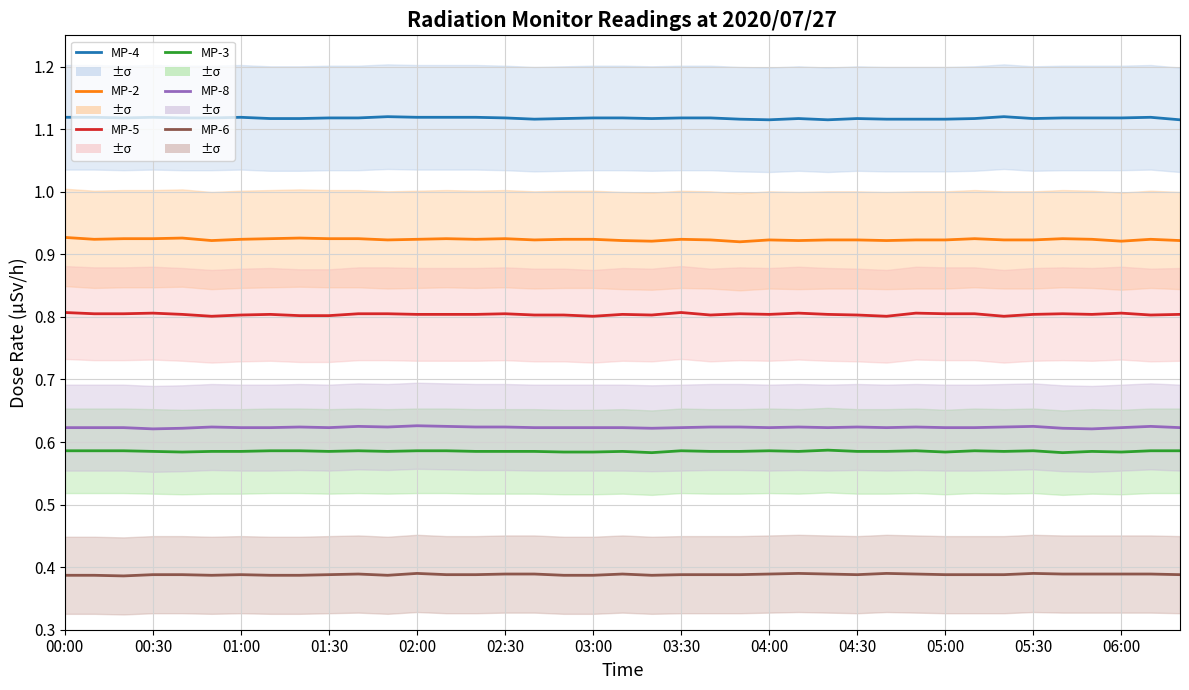

Does the chart have visible grid lines?

Yes